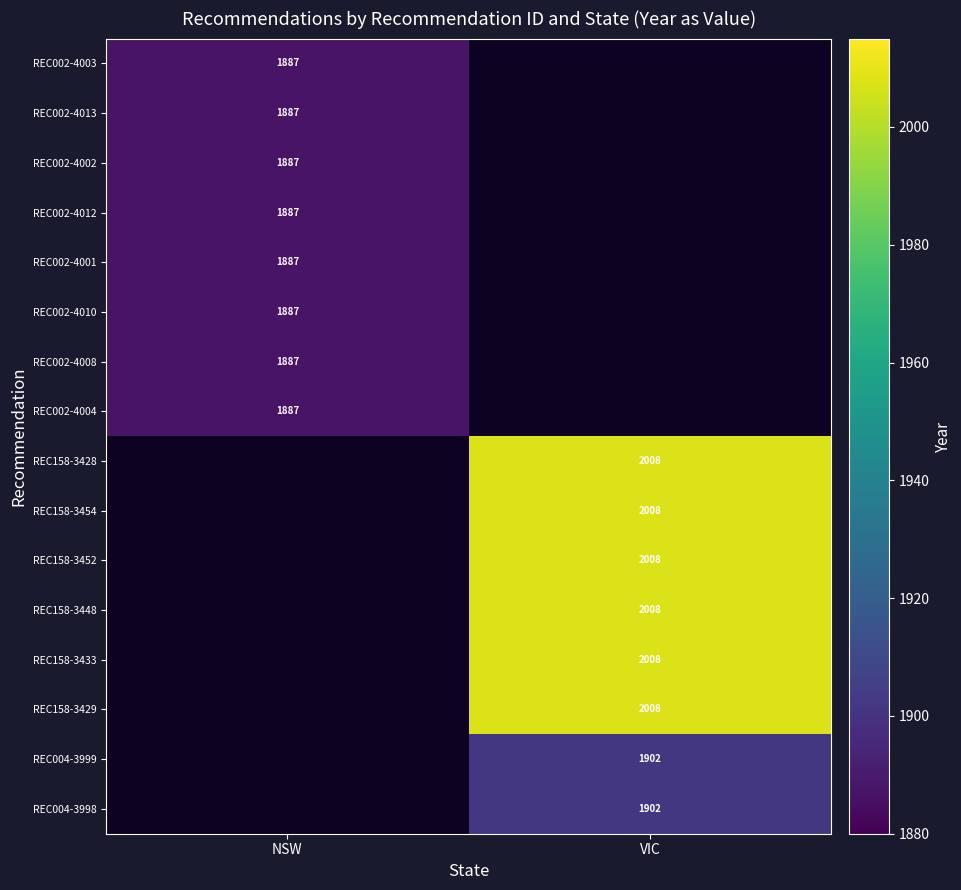

True or false: REC002-4010 has a value of 1887 at NSW.

True